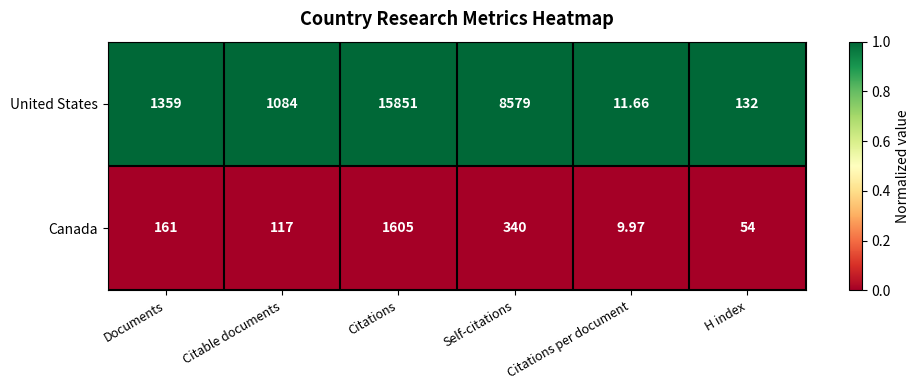

Rank the series by their average value, from highest to lowest.

United States, Canada